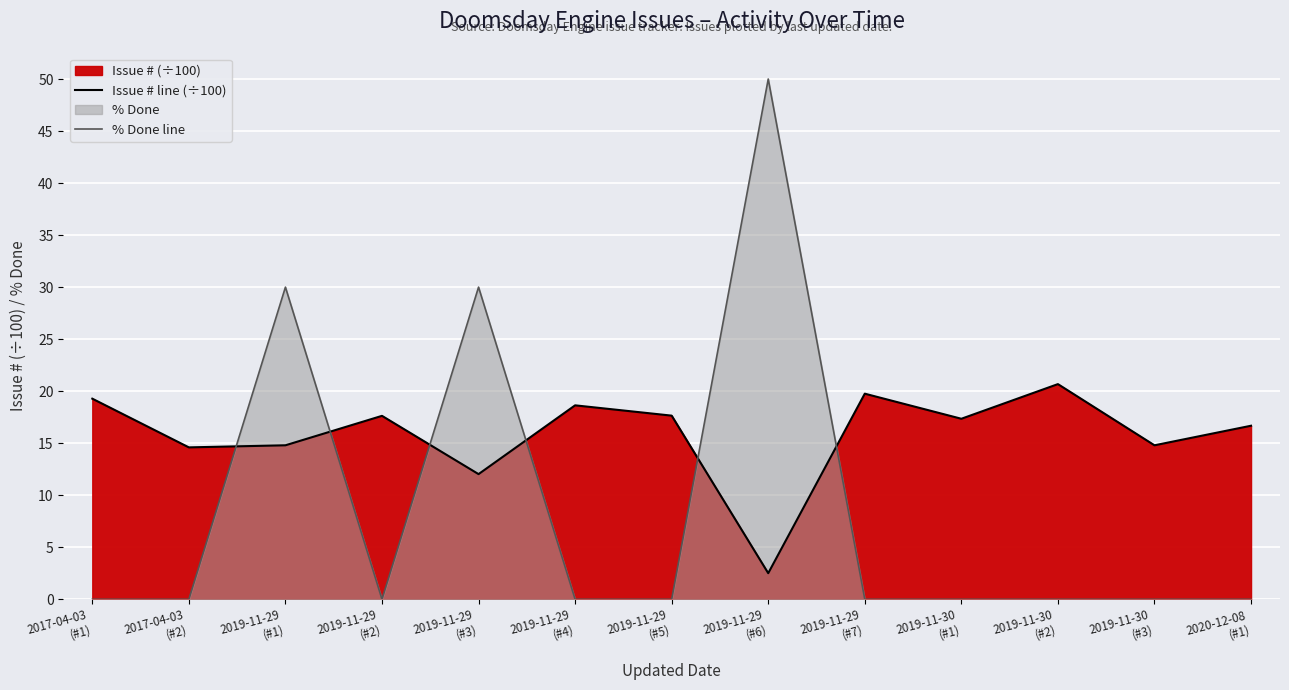

What is the difference between the highest and lowest values at 2019-11-29
(#5)?

17.6